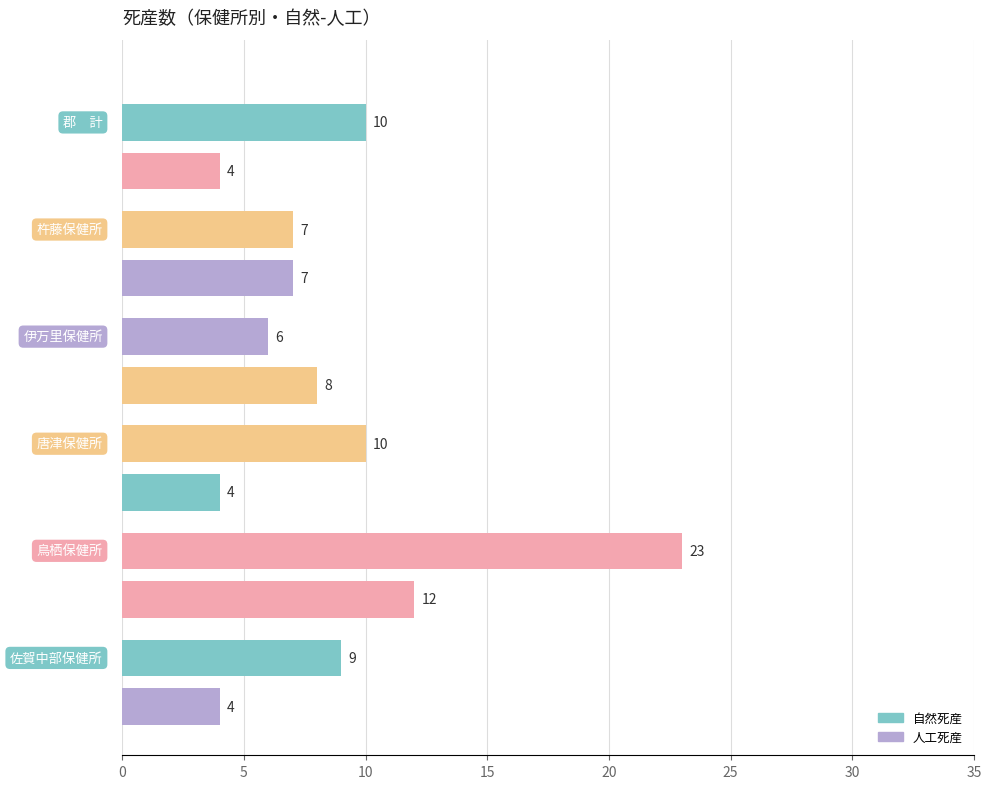

Which series changed the most between 唐津保健所 and 郡　計?

自然死産